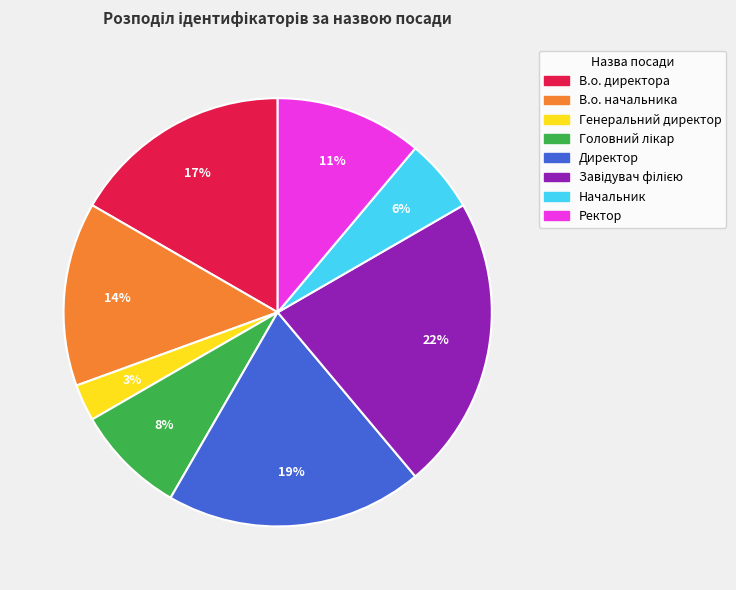

How many segments does this pie chart have?

8